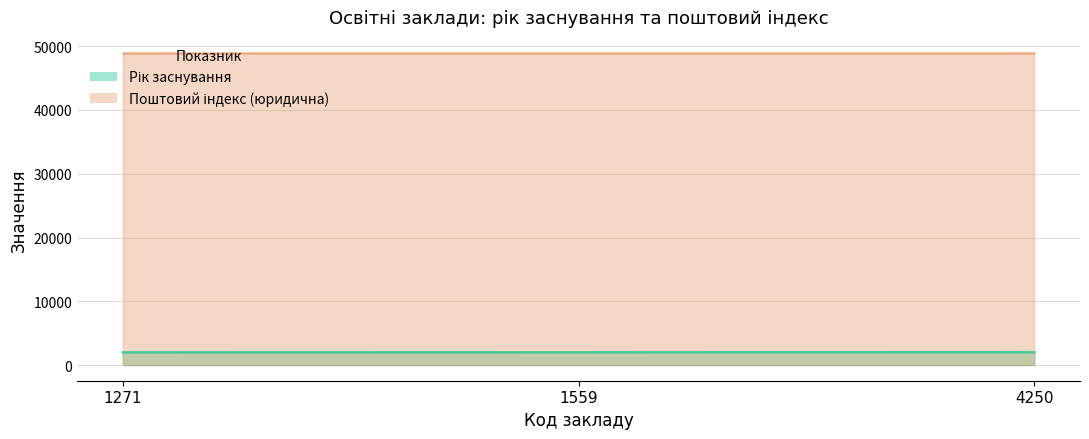

Which label corresponds to the smallest value in the chart?

1271